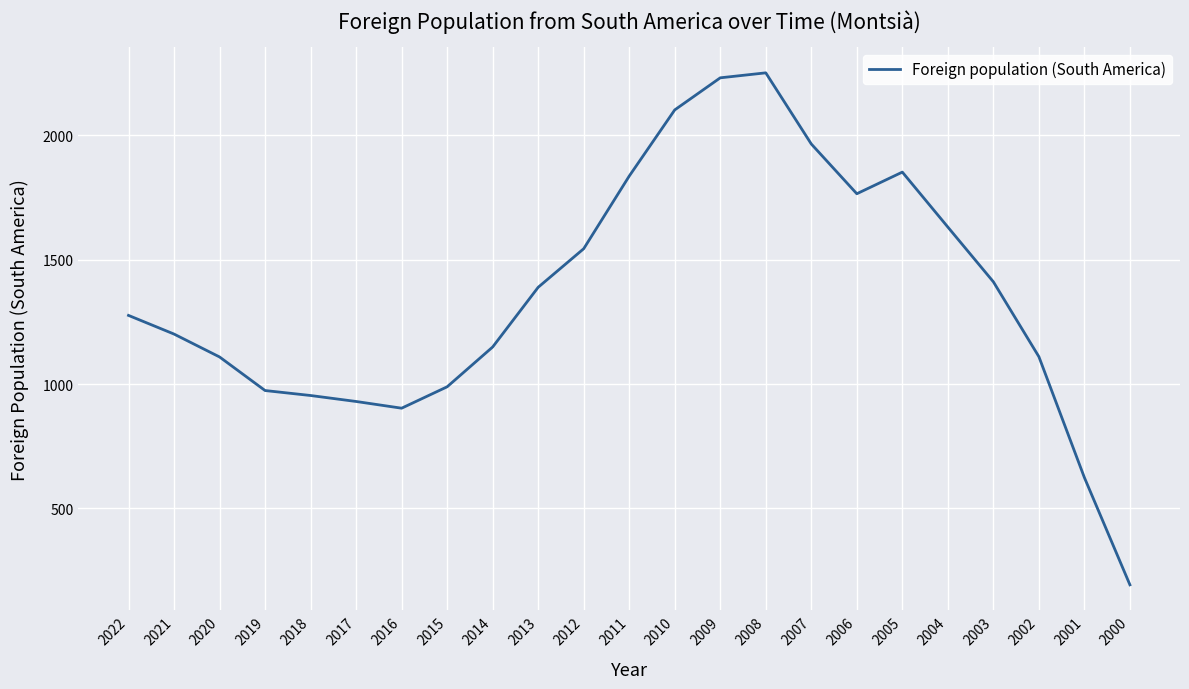

What is the change in value from 2019 to 2007?

+991